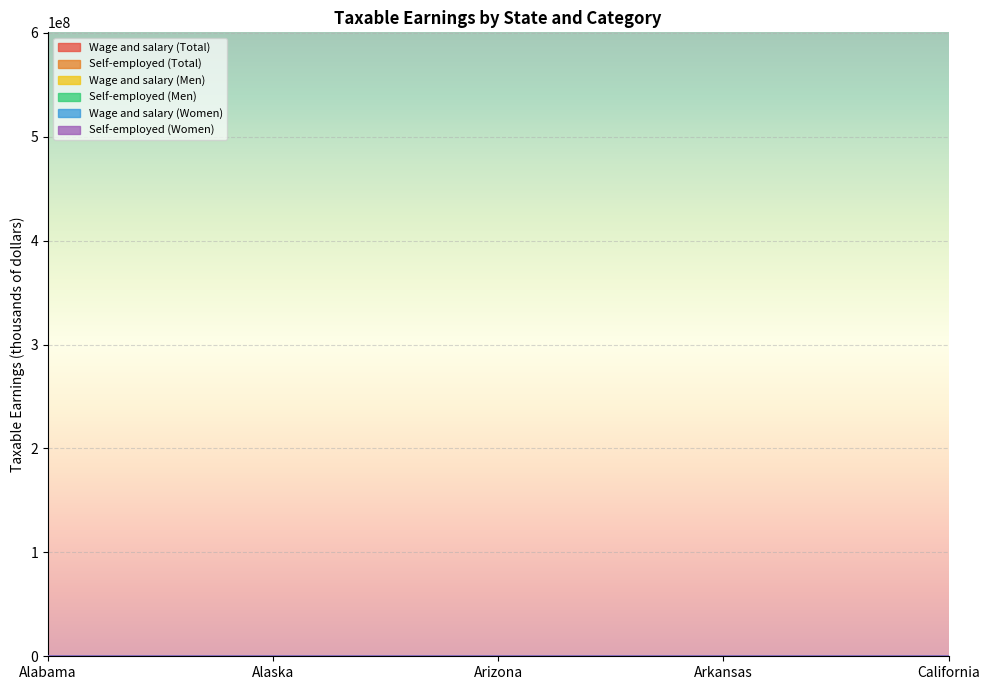

How many lines are shown in the chart?

6